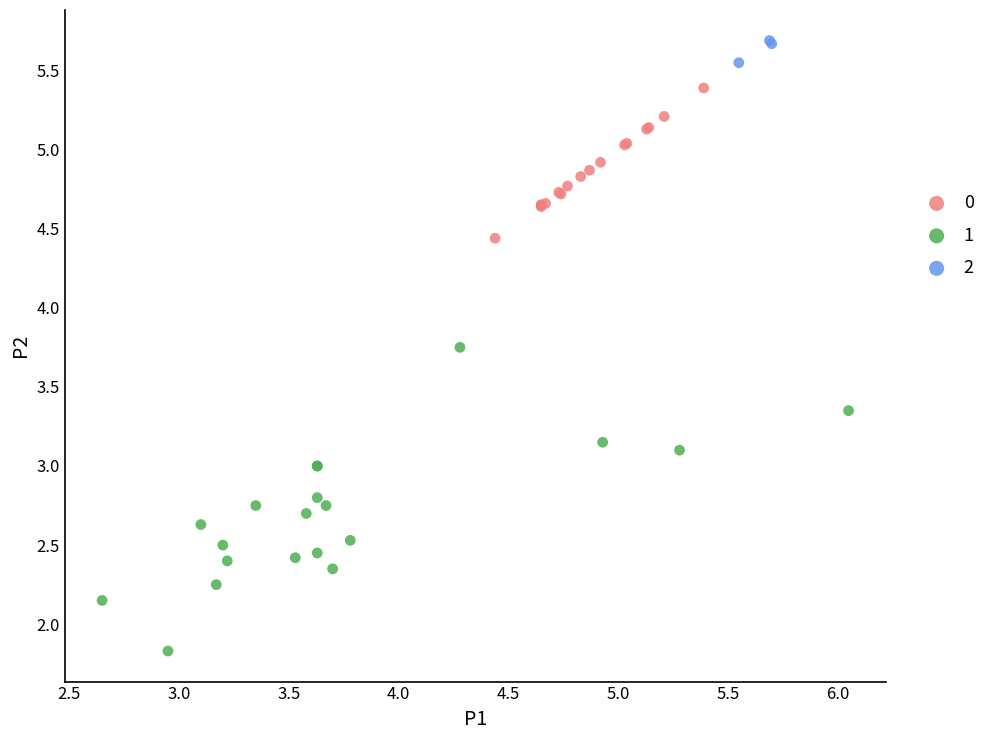

Which series reaches the maximum Y coordinate?

2